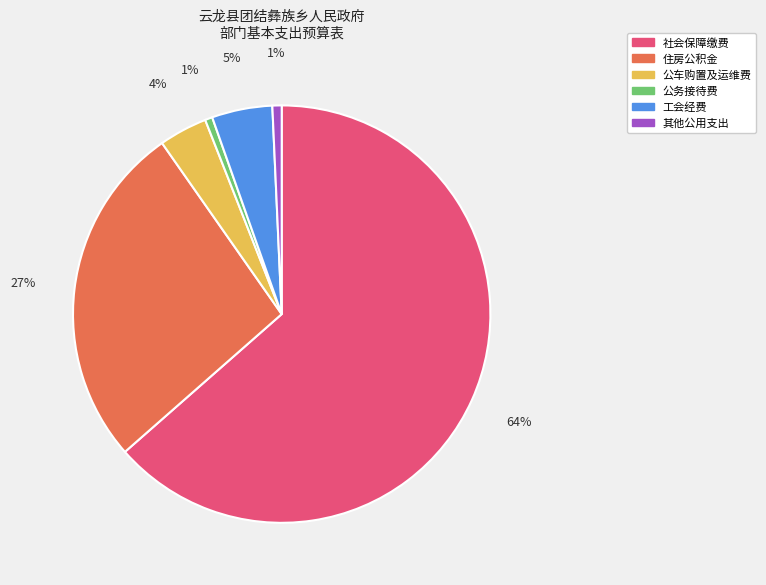

How many slices are in this pie chart?

6